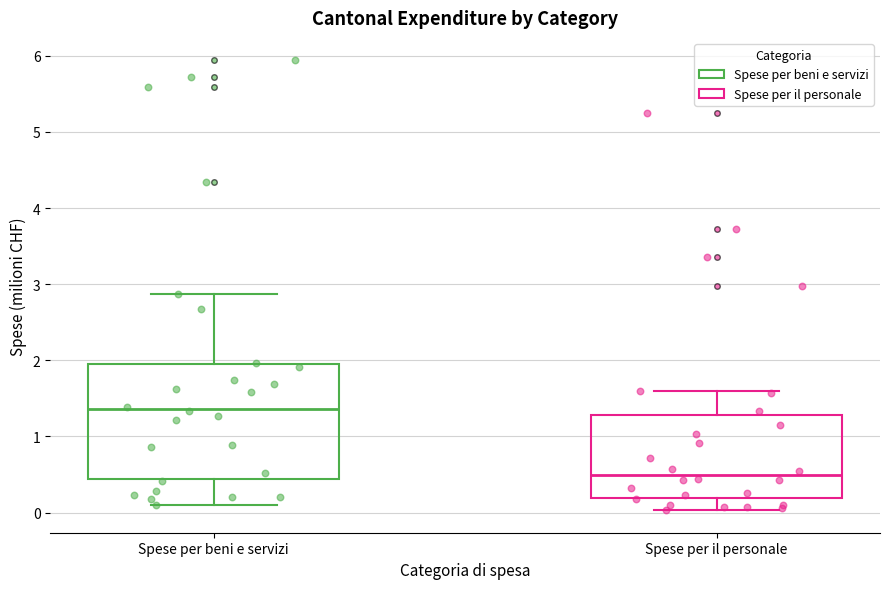

Comparing the boxes themselves (not the whiskers), which one is the tallest?

Spese per beni e servizi